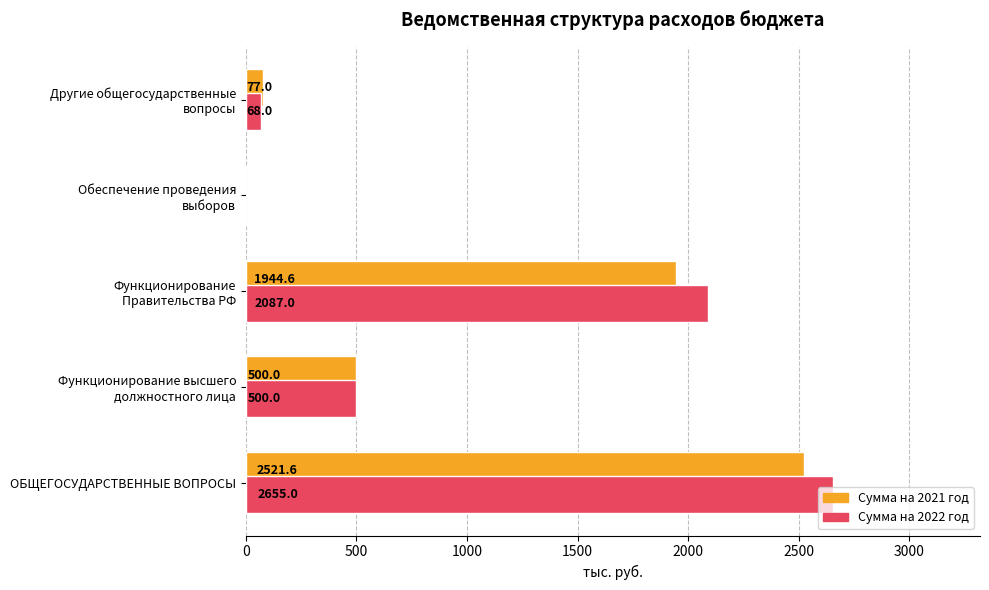

How many values in Сумма на 2022 год are above zero?

4